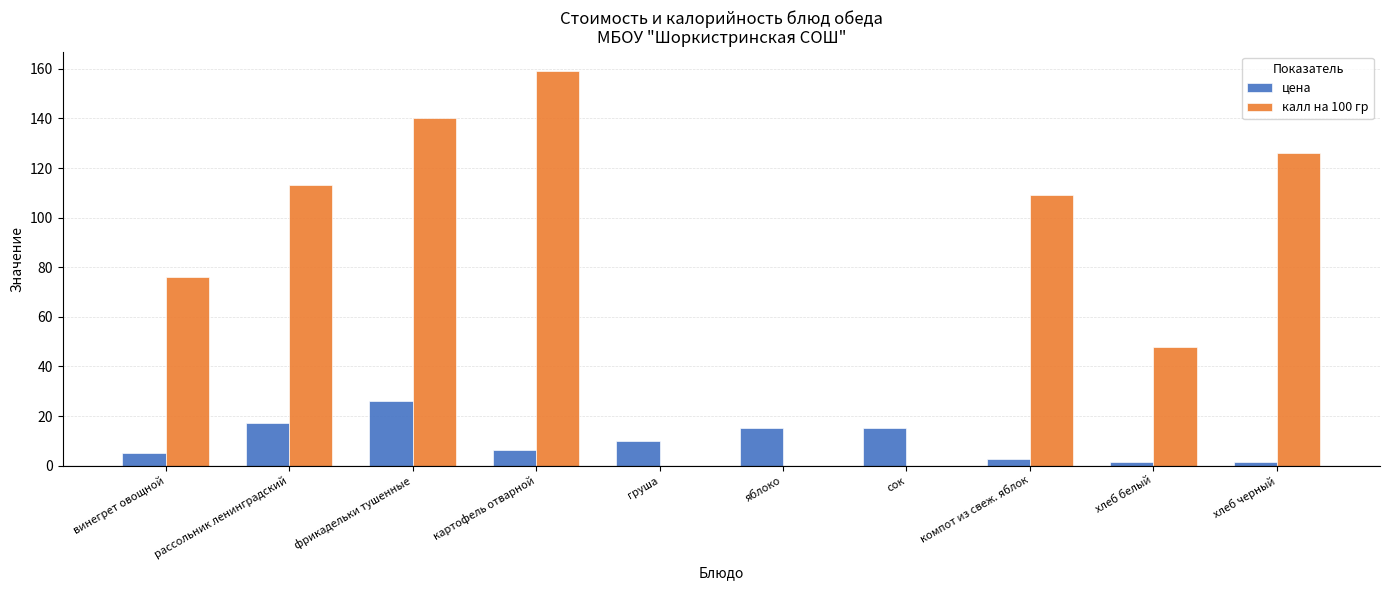

Reading right to left, transcribe all the data shown in this chart.

цена: 1.4	1.4	2.6	15.0	15.0	10.0	6.5	26.0	17.2	5.0
калл на 100 гр: 126.0	48.0	109.0	0.0	0.0	0.0	159.0	140.0	113.0	76.0